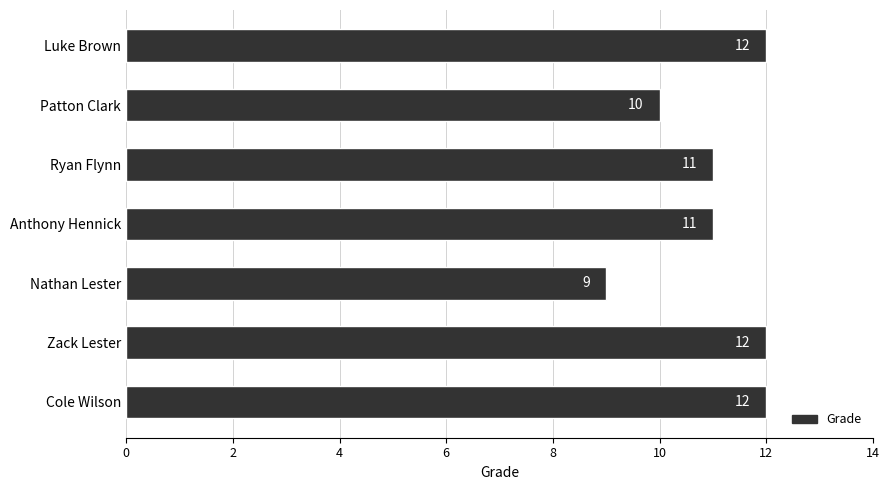

How many series are shown in this chart?

1